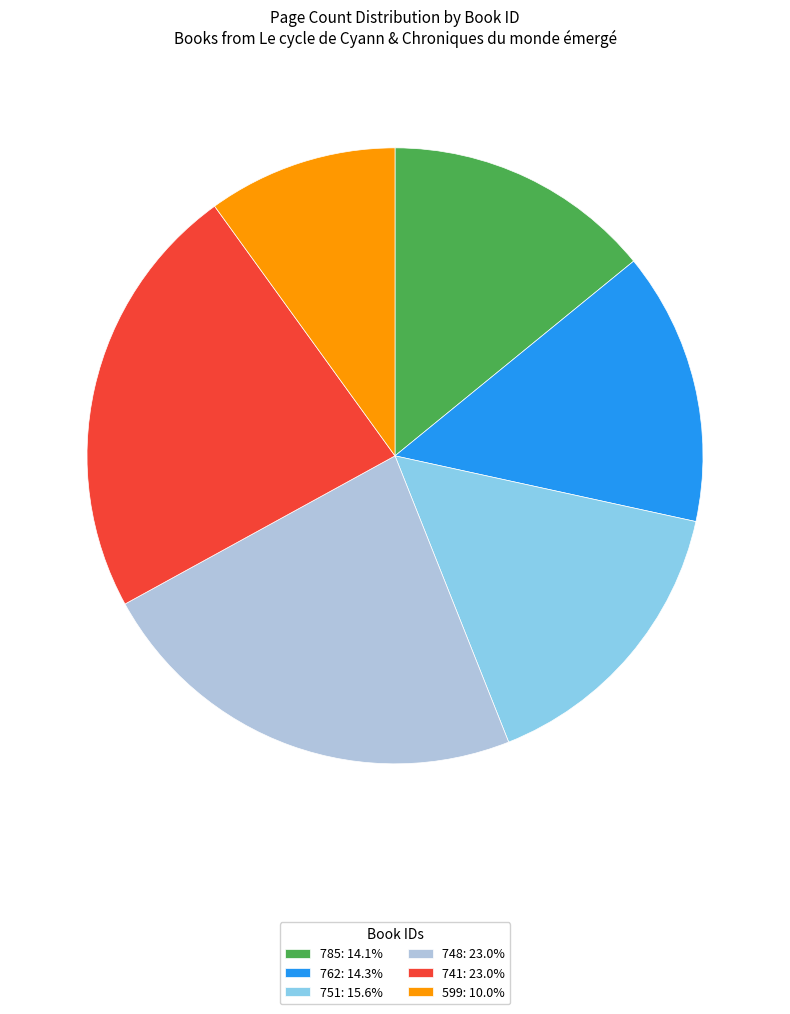

True or false: 748 accounts for 23% of the total.

True